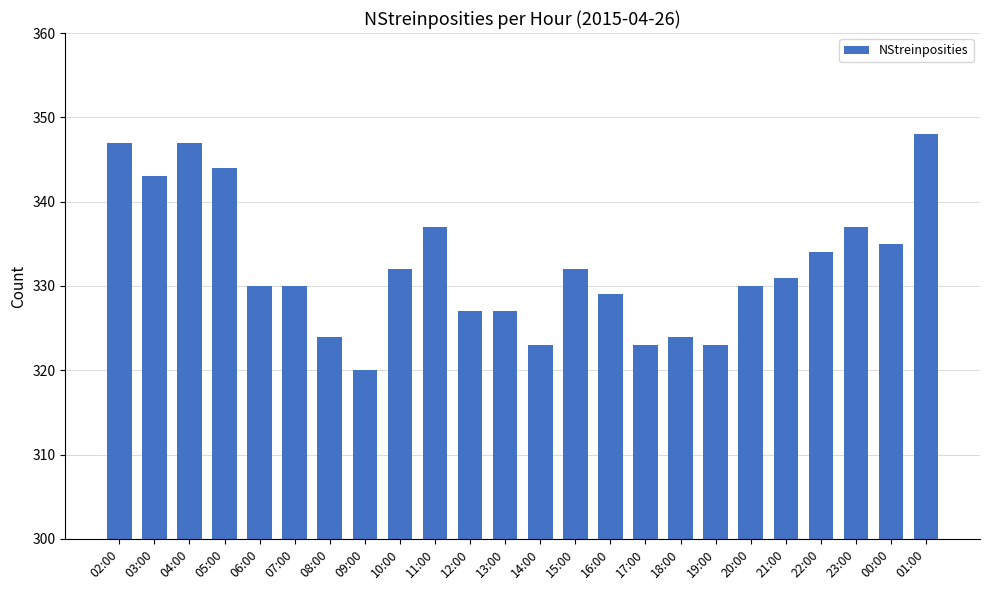

Between 23:00 and 13:00, which is larger?

23:00